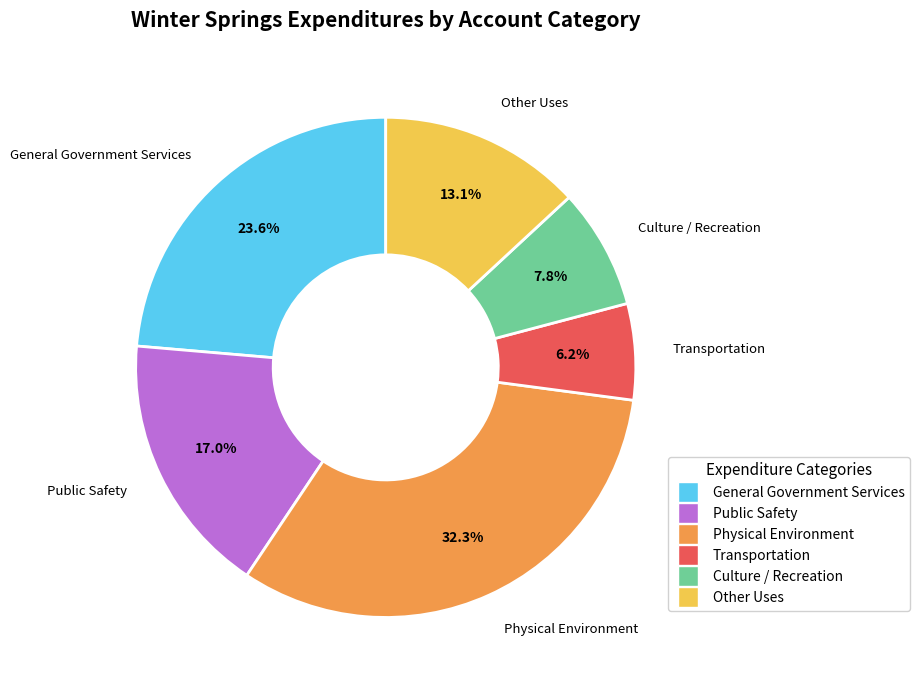

Is there any slice that represents more than half of the pie?

No